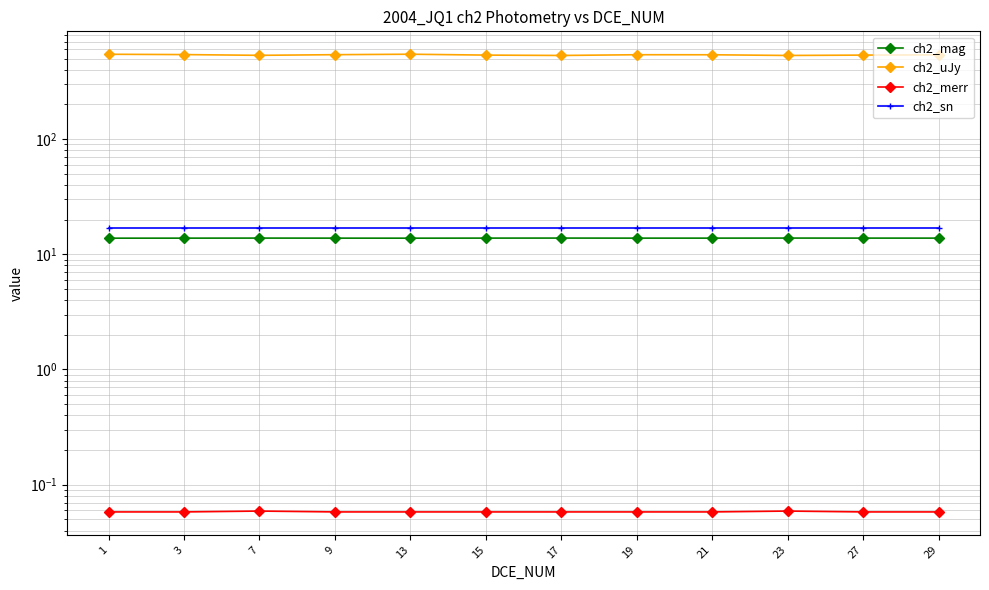

What are all the series names shown in the legend?

ch2_mag, ch2_uJy, ch2_merr, ch2_sn